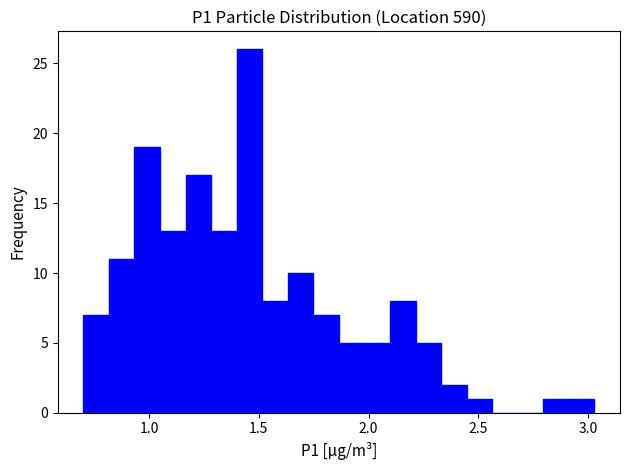

Around what value on the x-axis is the tallest bar? Give the approximate position of its centre, as read against the axis.

1.45